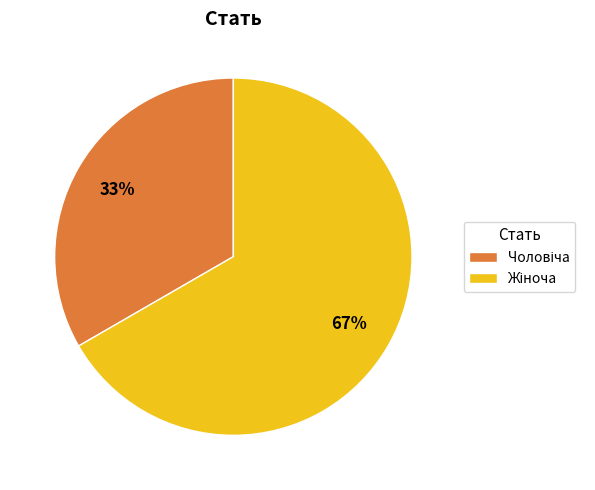

Does any single category account for the majority?

Yes